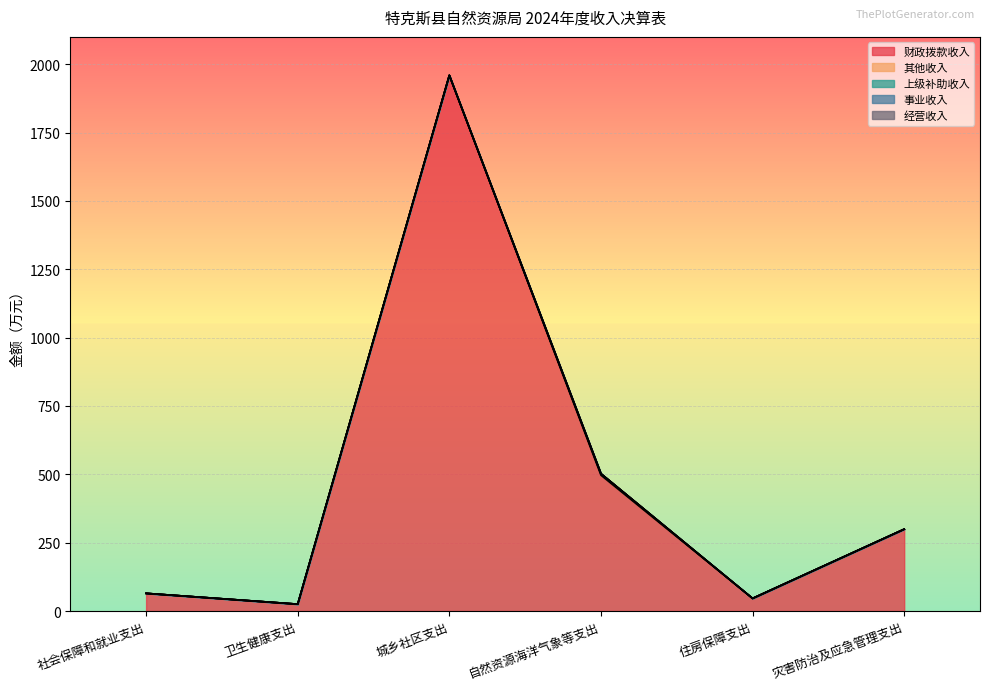

True or false: 上级补助收入 has a value of 0.0 at 住房保障支出.

True